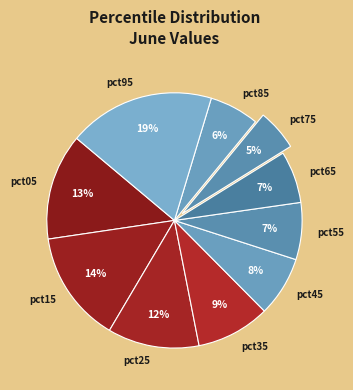

To the nearest percent, what portion does pct65 represent?

7%